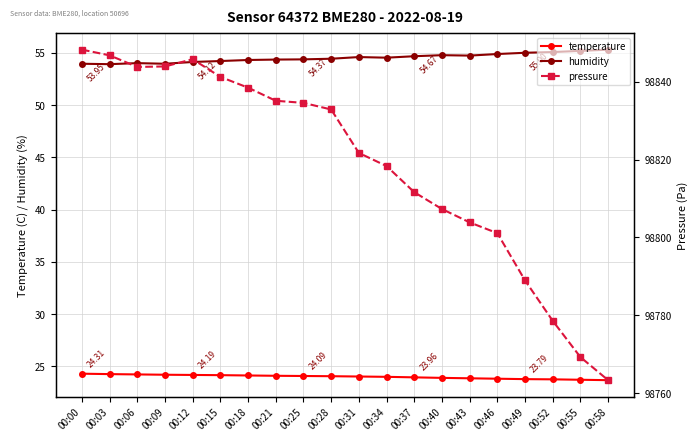

Is it true that pressure equals 98788.9 at 00:49?

True